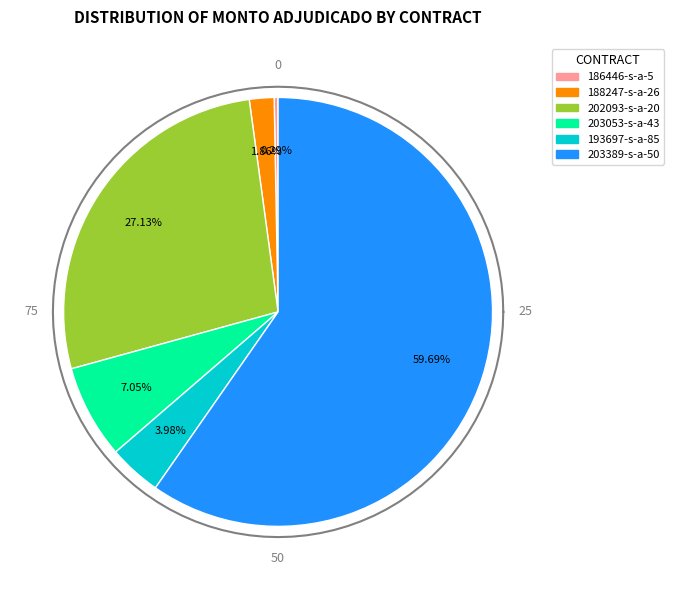

How many segments does this pie chart have?

6